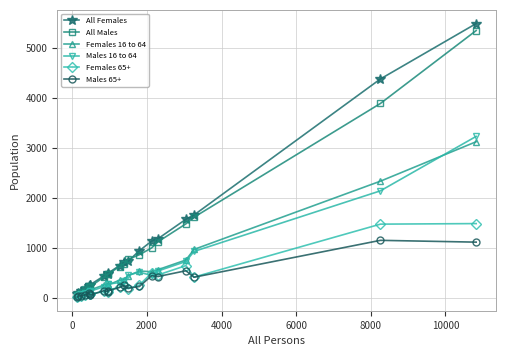

Does the chart display data point markers on the line(s)?

Yes